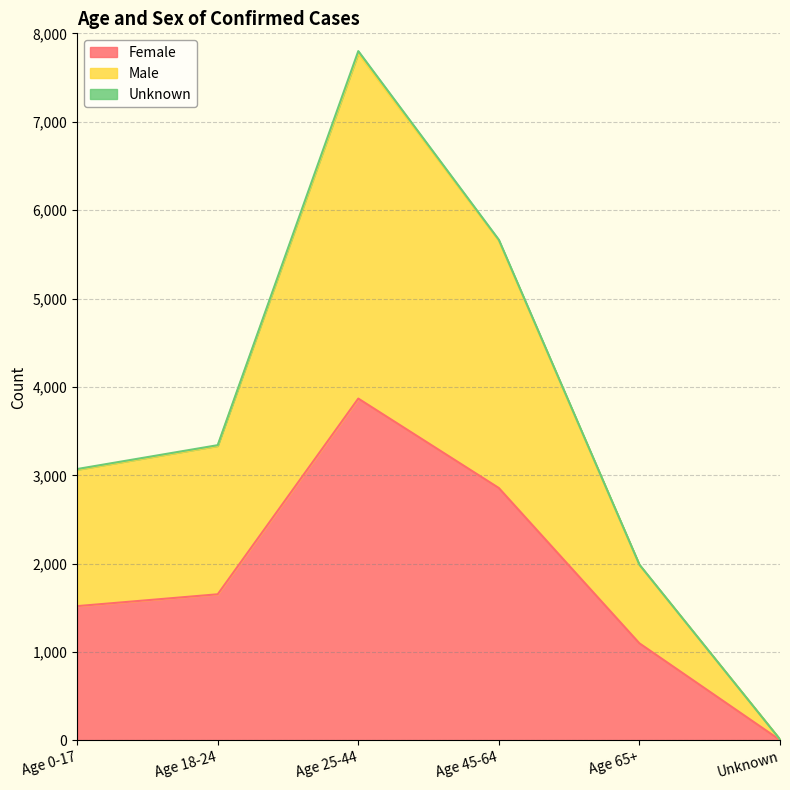

What is the value of the Female point at the 3rd from the left?

3868